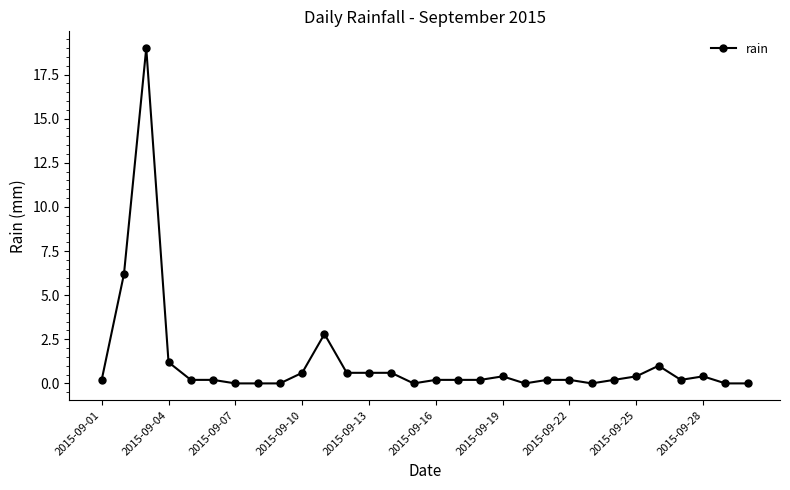

What is the maximum value shown in the chart?

19.0